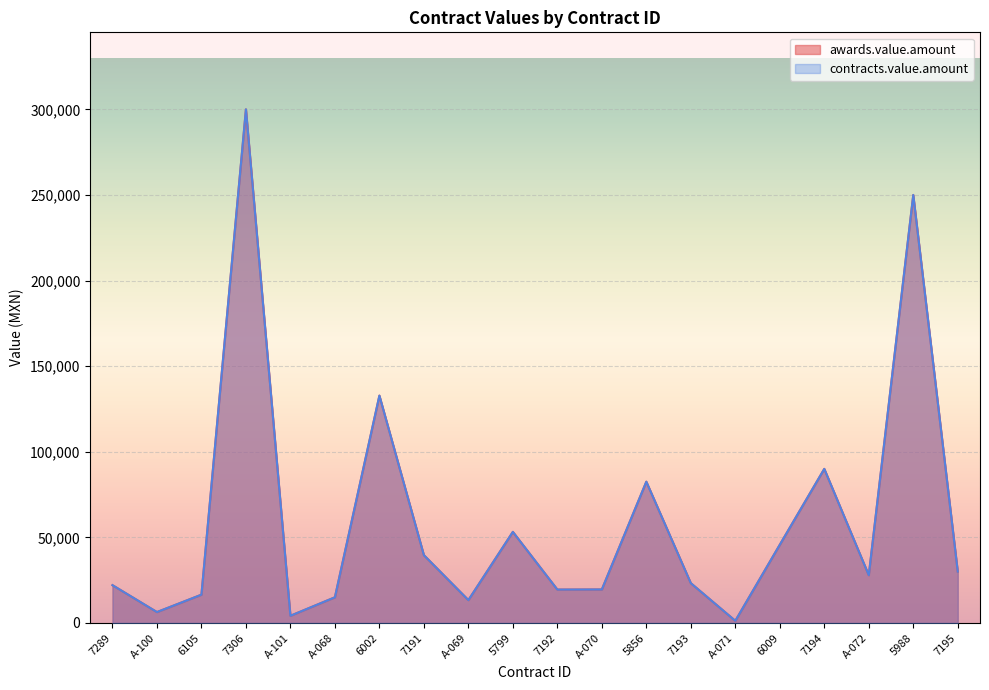

True or false: awards.value.amount and contracts.value.amount cross at least once.

False